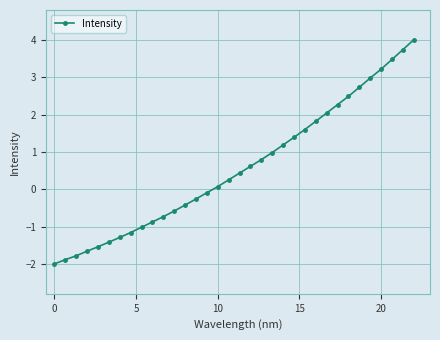

How many lines are shown in the chart?

1